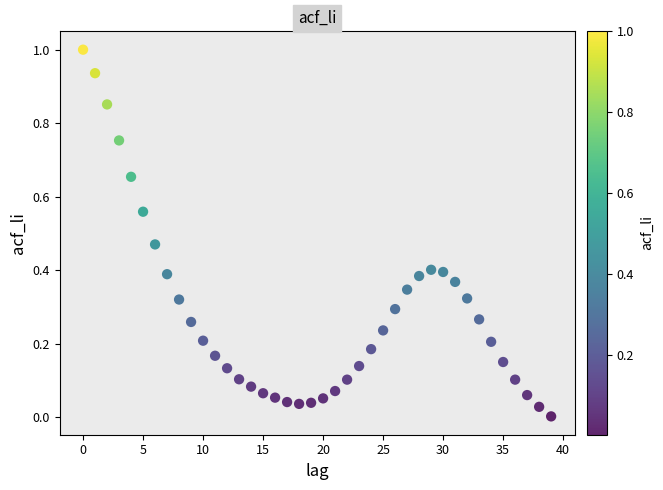

What is the range of Y values (max minus min)?

1.0